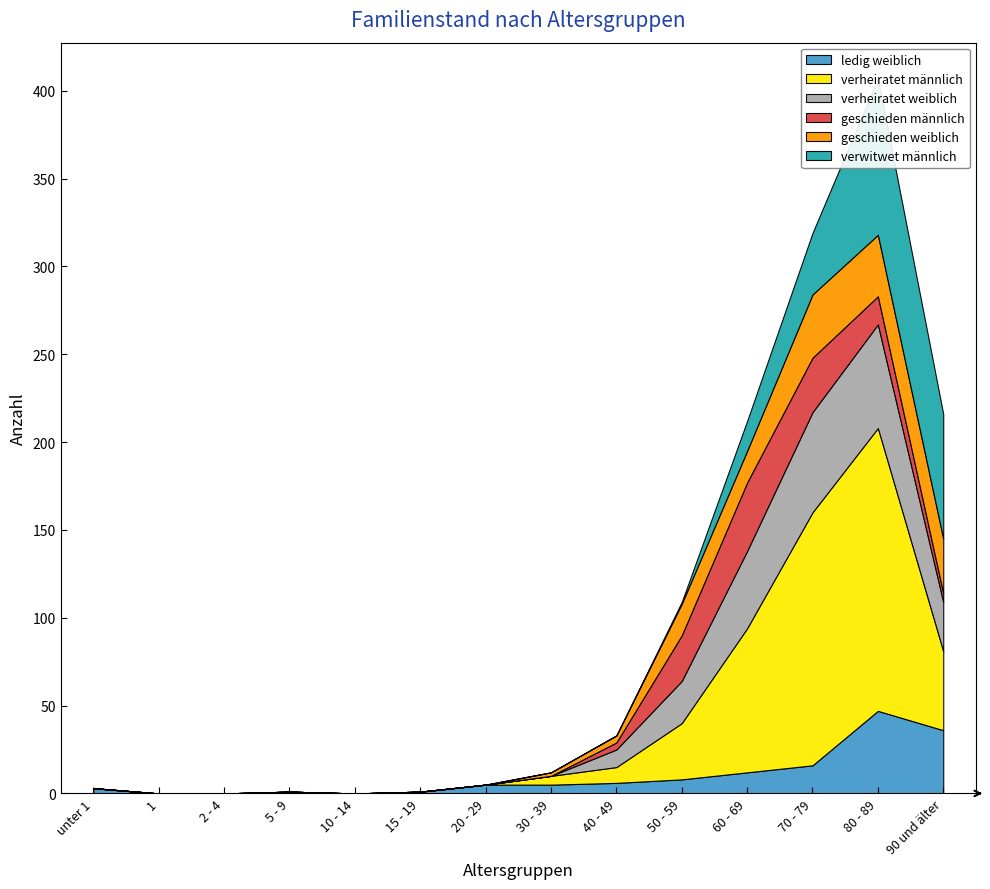

Between unter 1 and 30 - 39, which is larger?

30 - 39